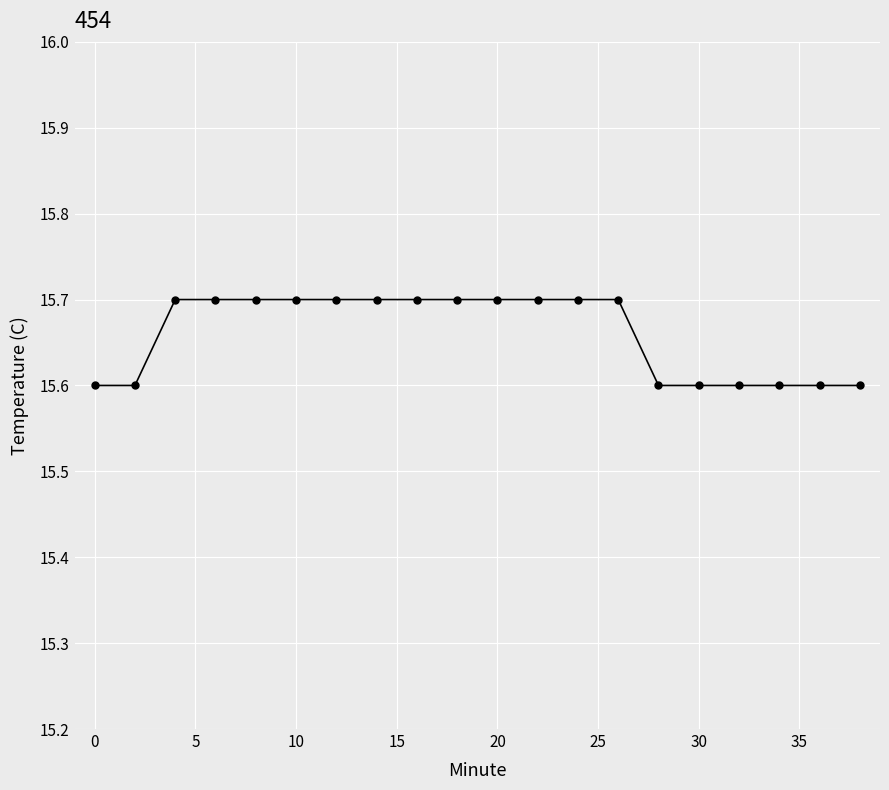

What is the value of the 7th point from the left?

15.7